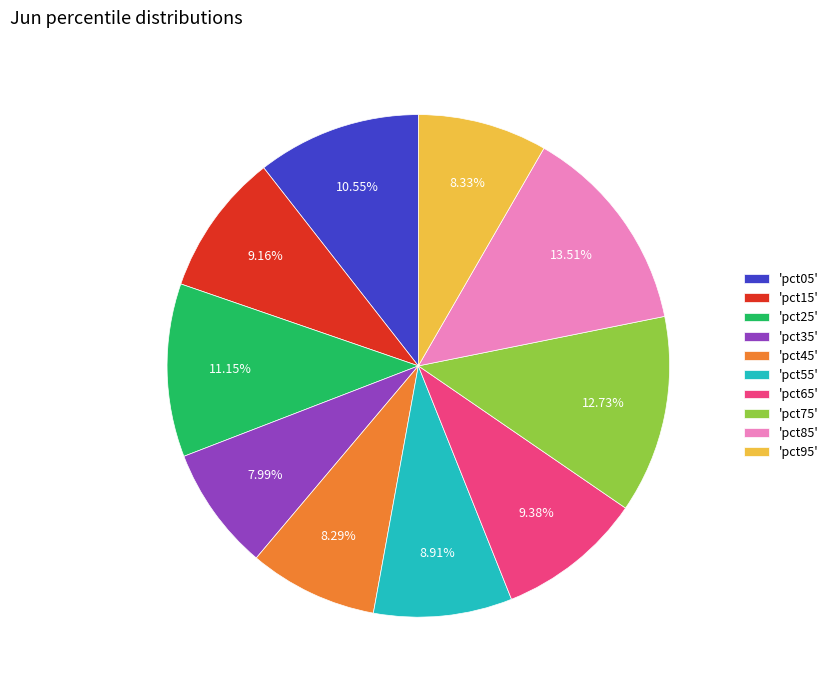

Combined, do 'pct95' and 'pct35' account for over 50%?

No